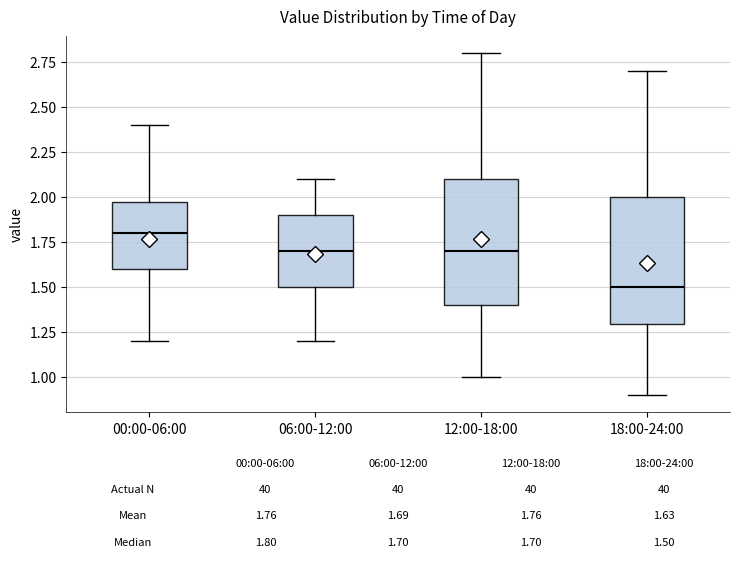

Which box's median line is the highest?

00:00-06:00